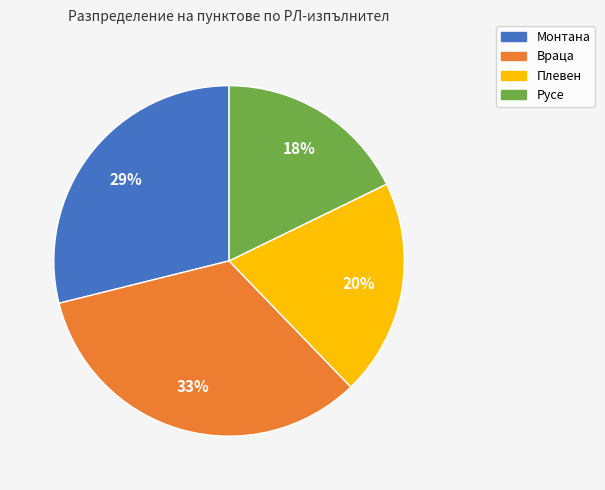

Which has a higher value, Враца or Монтана?

Враца